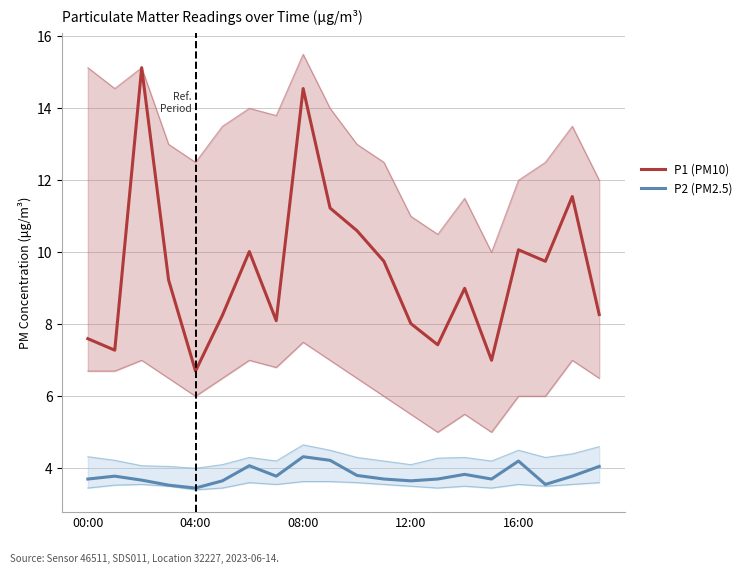

Read the P2 (PM2.5) value at 14.

3.8